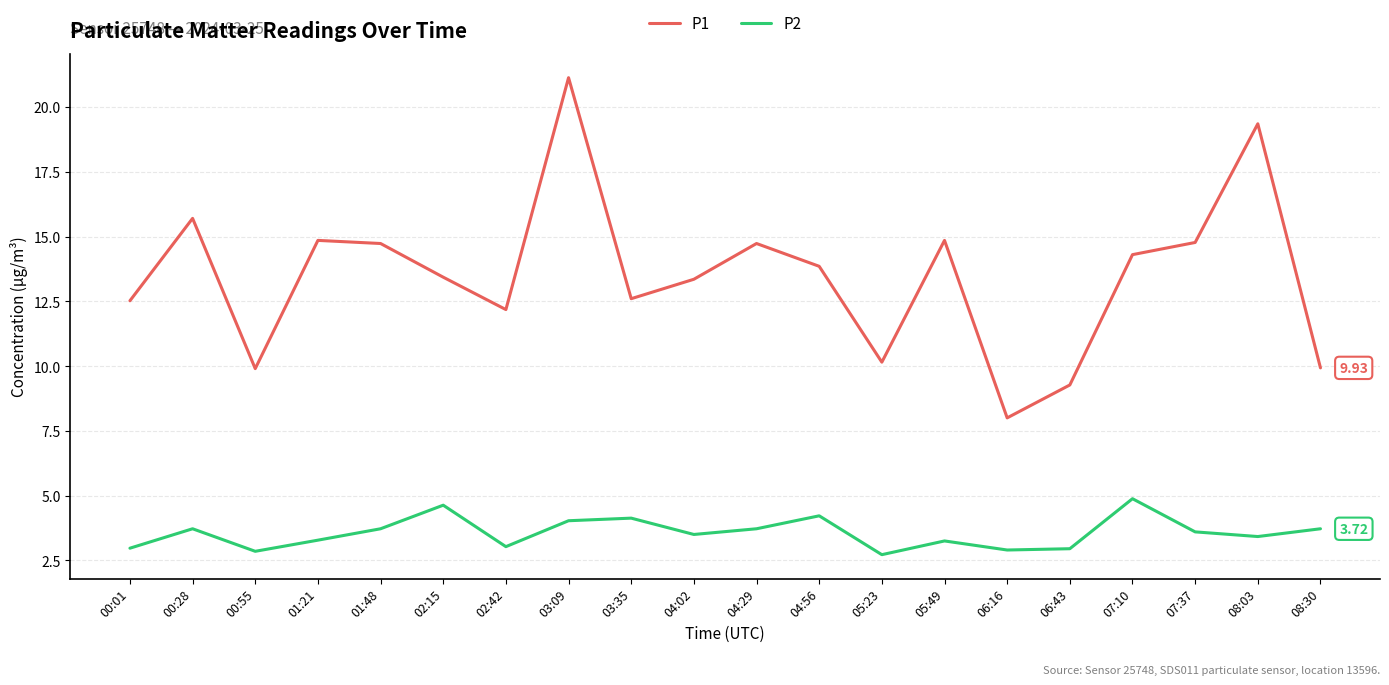

What is the sum of the P2 values at 02:15 and 06:43?

7.6